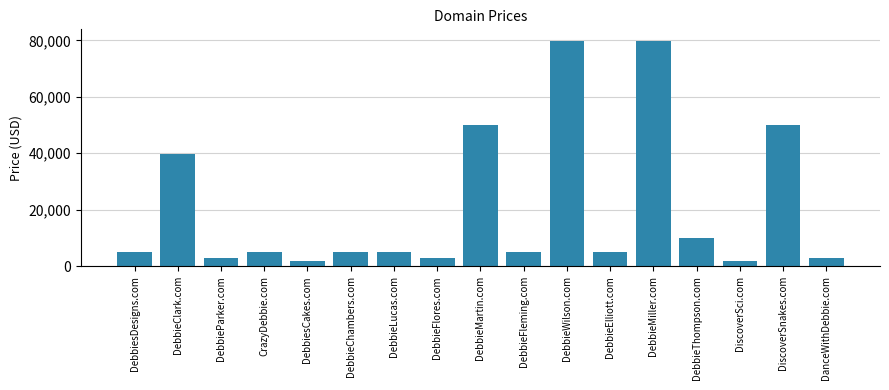

What is the smallest value displayed?

1888